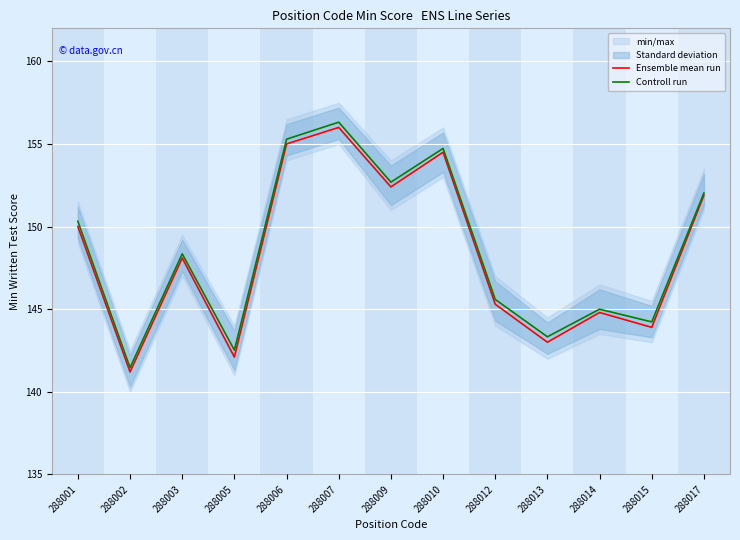

Which series has the largest total across all categories?

Controll run